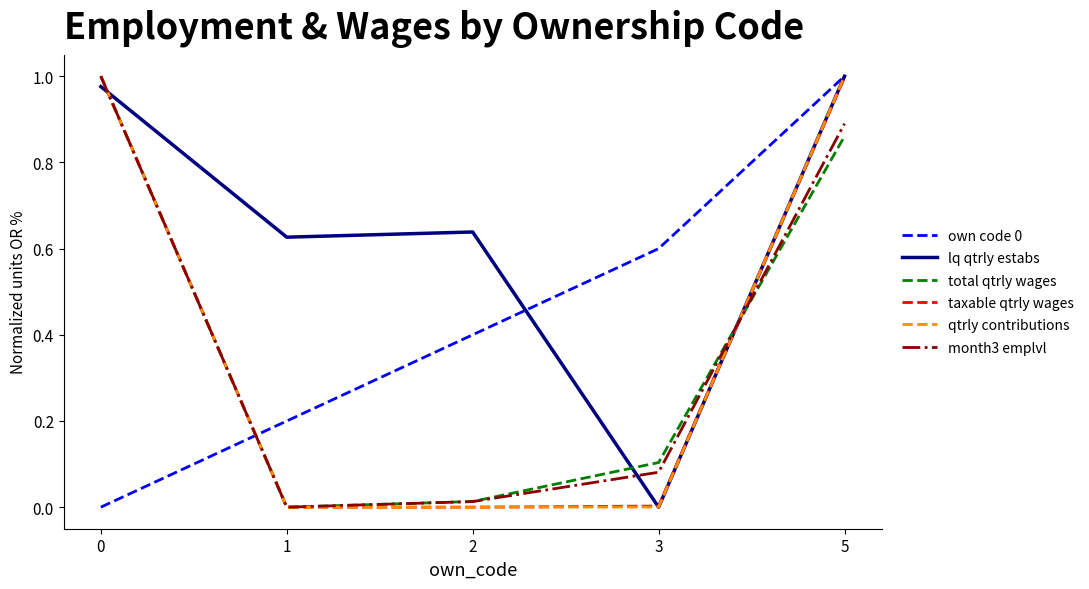

Which series has the largest total across all categories?

lq qtrly estabs